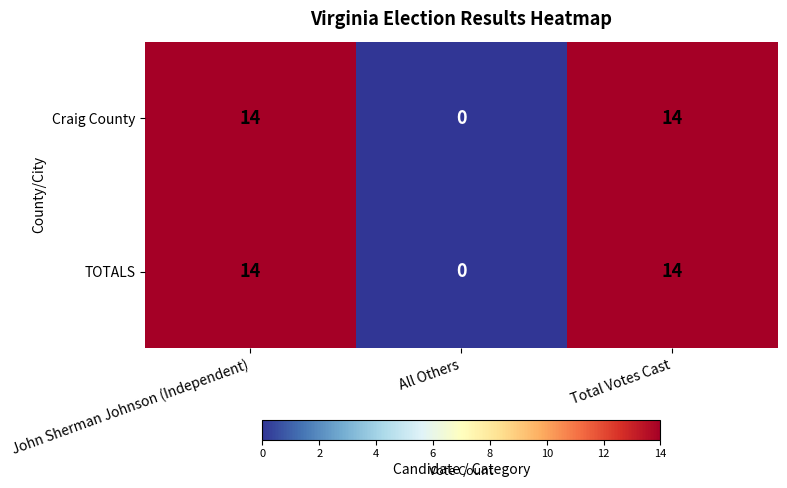

Is the value of Craig County at John Sherman Johnson (Independent) greater than the value of TOTALS at All Others?

Yes